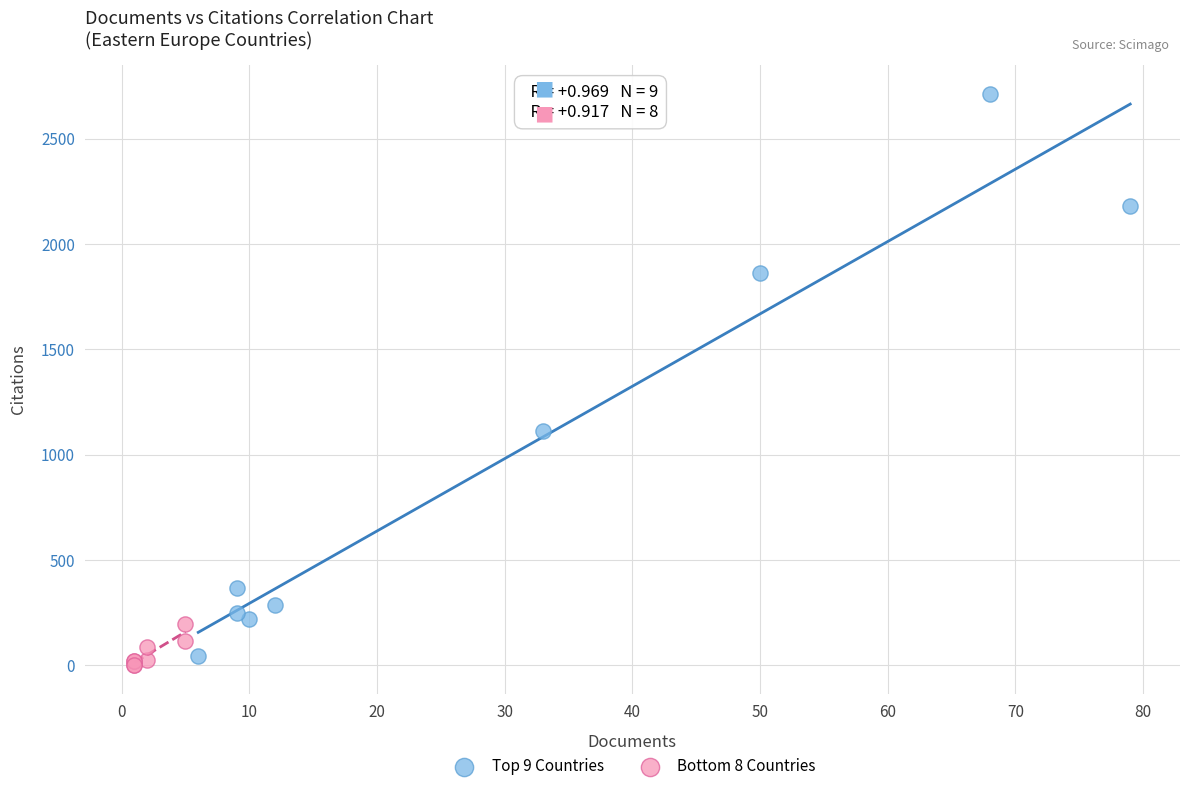

Which series reaches the maximum Y coordinate?

Top 9 Countries